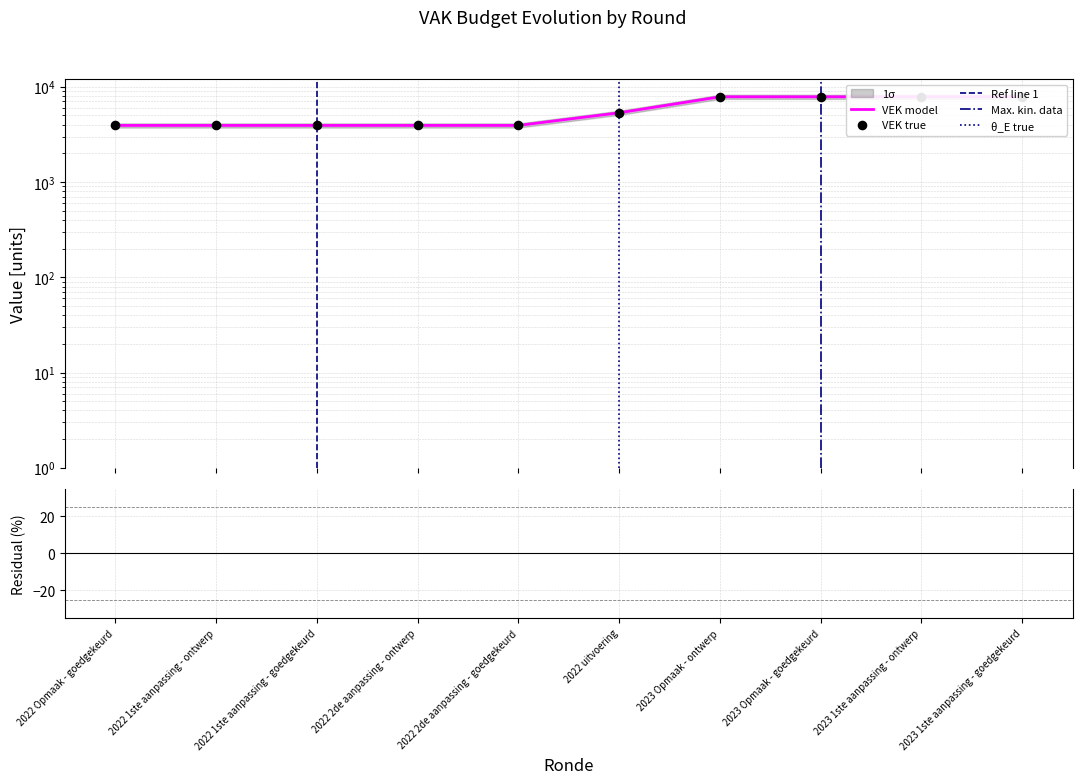

What is the change in value from 2022 1ste aanpassing - goedgekeurd to 2023 1ste aanpassing - goedgekeurd?

+3913